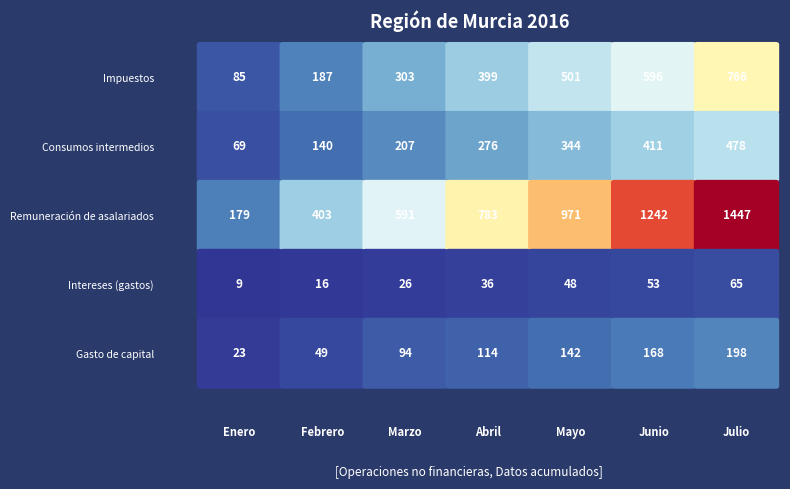

What is the total value across all series at Febrero?

795